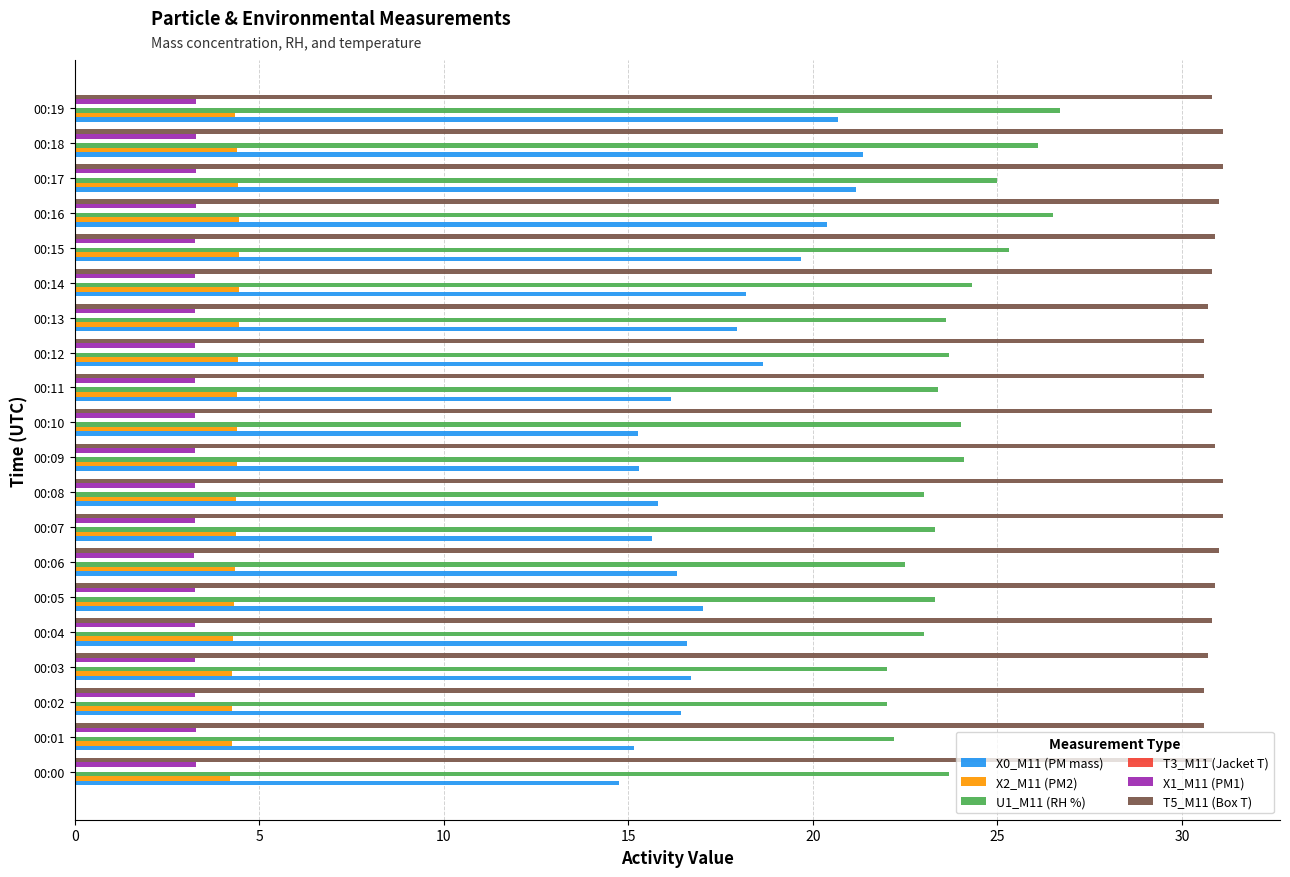

The value of X0_M11 (PM mass) at 00:16 is 34.7. True or false?

False